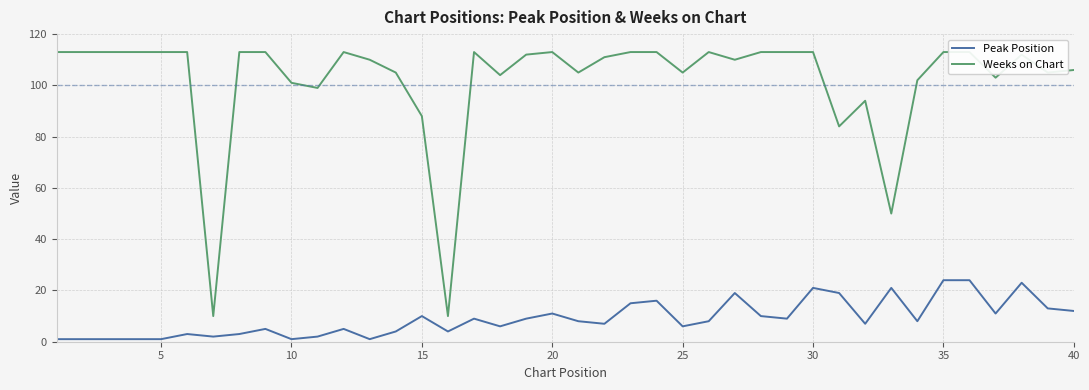

What is the maximum value for Peak Position?

24